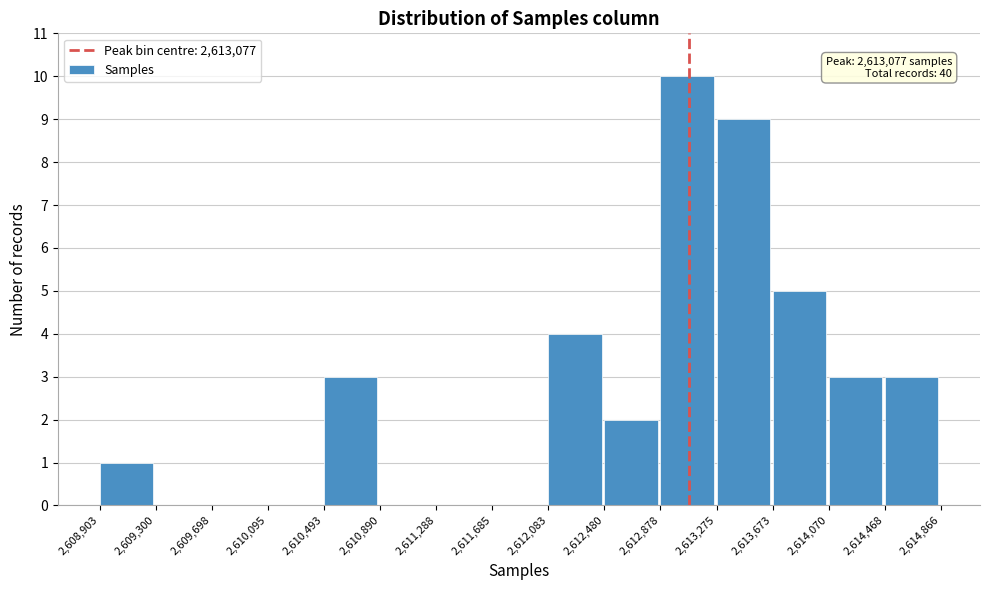

Which range on the x-axis has the tallest bar?

2,612,878 to 2,613,275